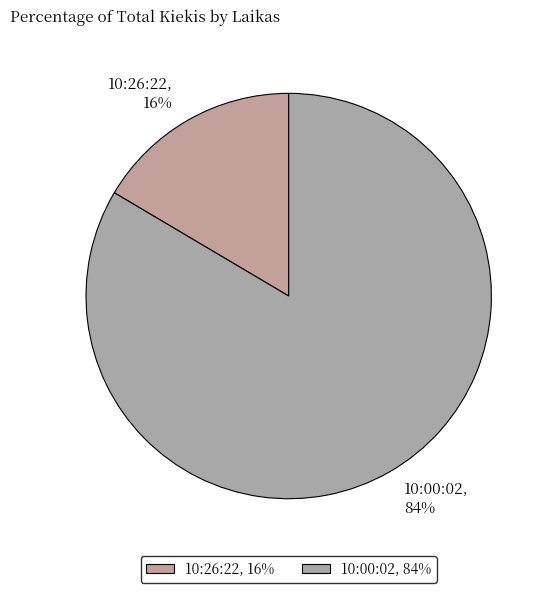

How many segments does this pie chart have?

2